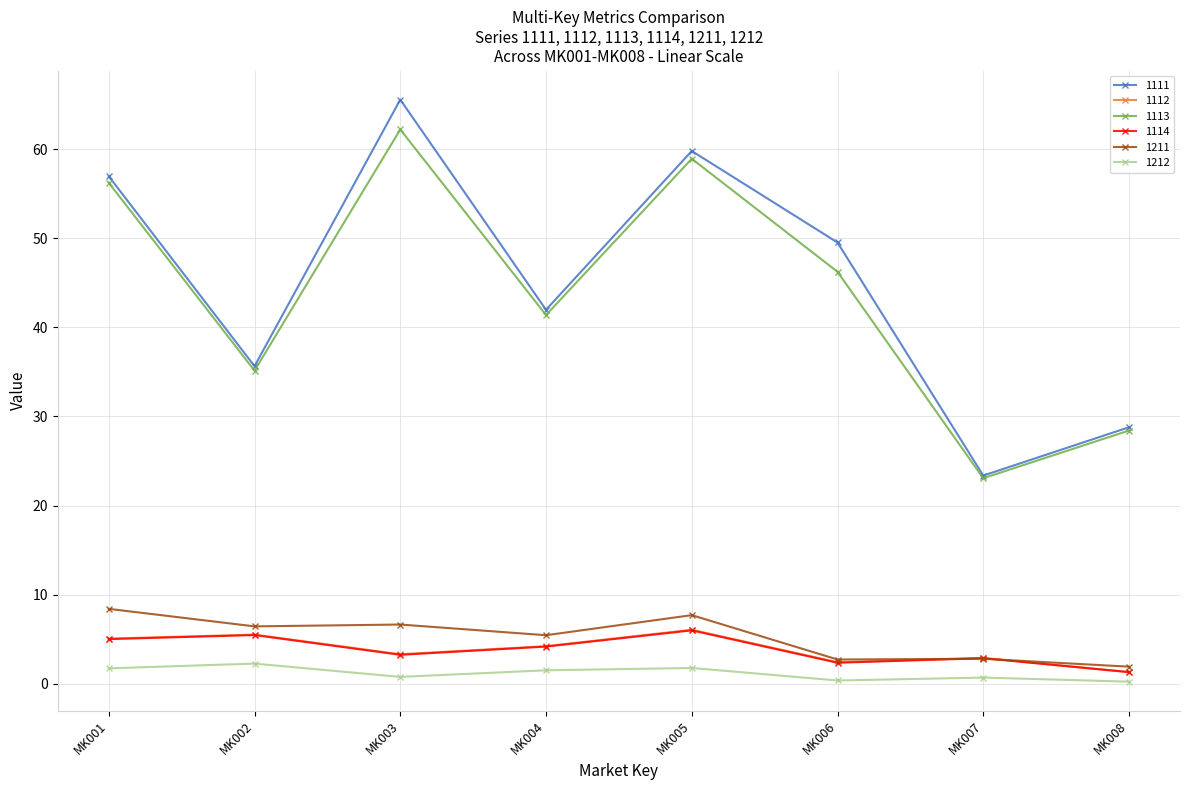

What is the minimum value shown in the chart?

0.2